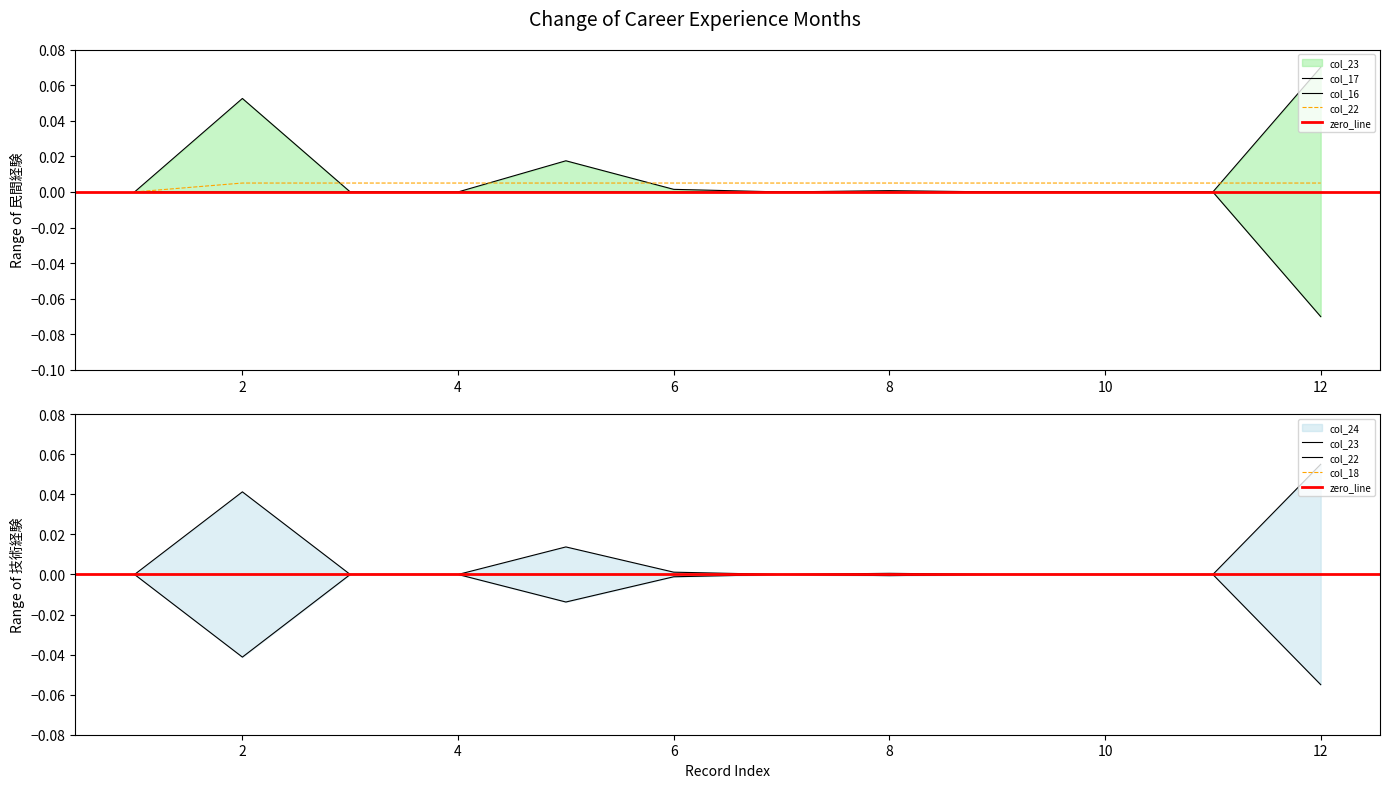

At which category does col_24 reach its first local peak?

2